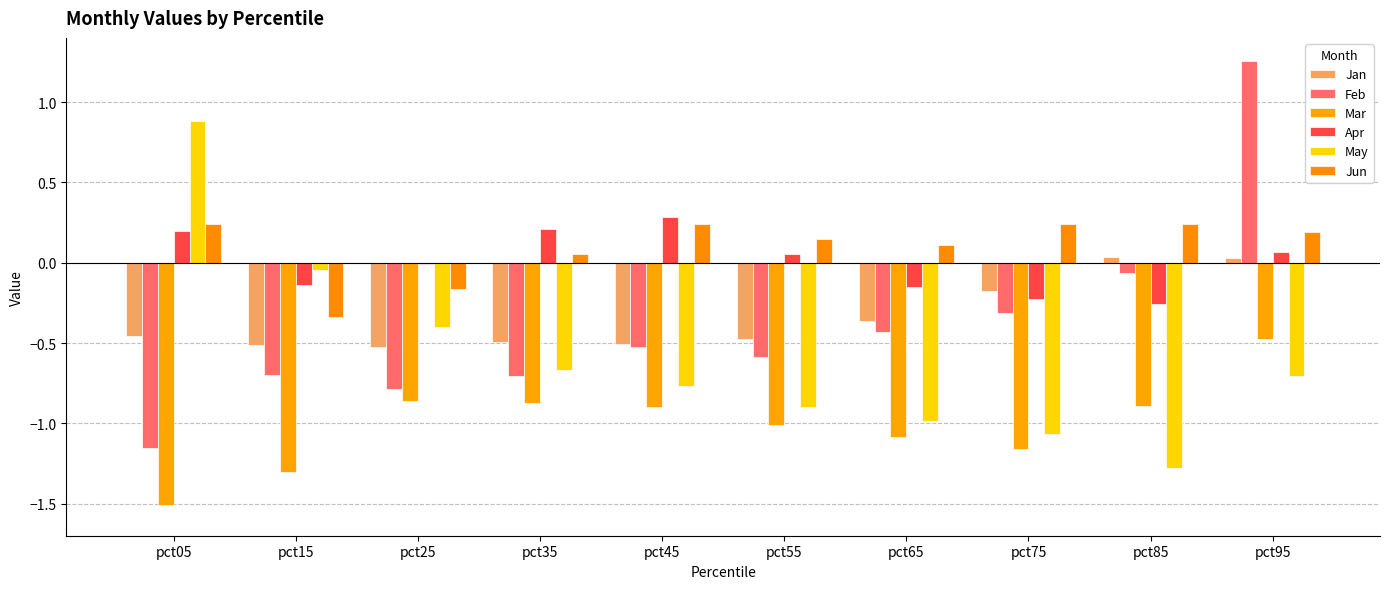

Reading left to right, extract all data points from this chart.

Jan: -0.5	-0.5	-0.5	-0.5	-0.5	-0.5	-0.4	-0.2	0.0	0.0
Feb: -1.2	-0.7	-0.8	-0.7	-0.5	-0.6	-0.4	-0.3	-0.1	1.3
Mar: -1.5	-1.3	-0.9	-0.9	-0.9	-1.0	-1.1	-1.2	-0.9	-0.5
Apr: 0.2	-0.1	-0.0	0.2	0.3	0.1	-0.2	-0.2	-0.3	0.1
May: 0.9	-0.0	-0.4	-0.7	-0.8	-0.9	-1.0	-1.1	-1.3	-0.7
Jun: 0.2	-0.3	-0.2	0.1	0.2	0.1	0.1	0.2	0.2	0.2